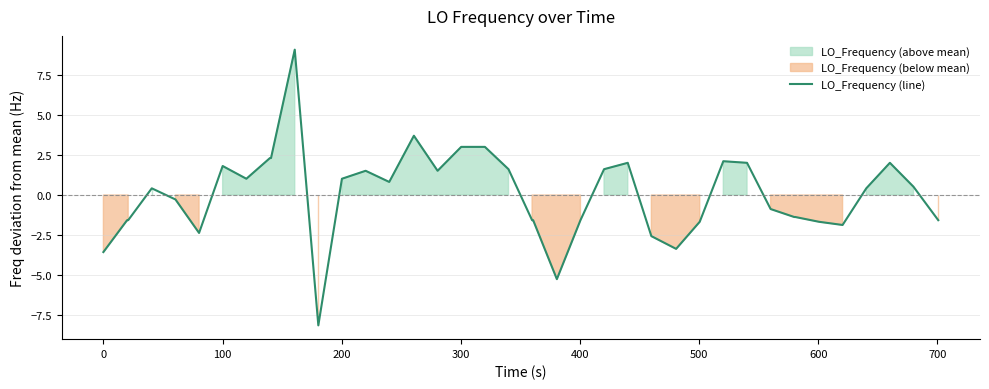

The value at 25 is 2.6. True or false?

False